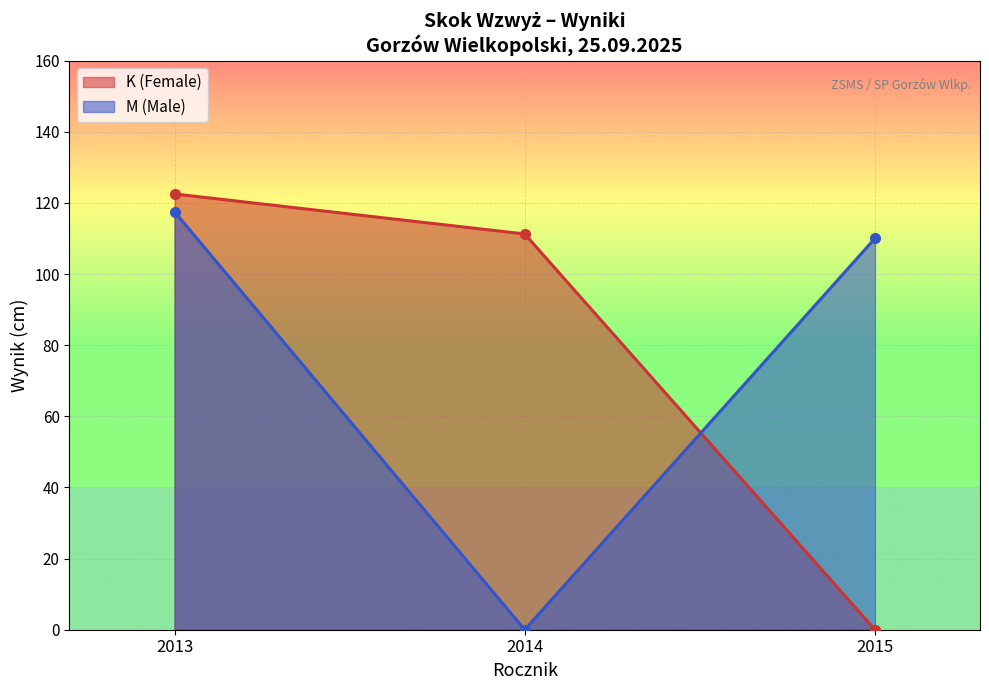

The K (Female) series shows 122.5 at 2013. True or false?

True